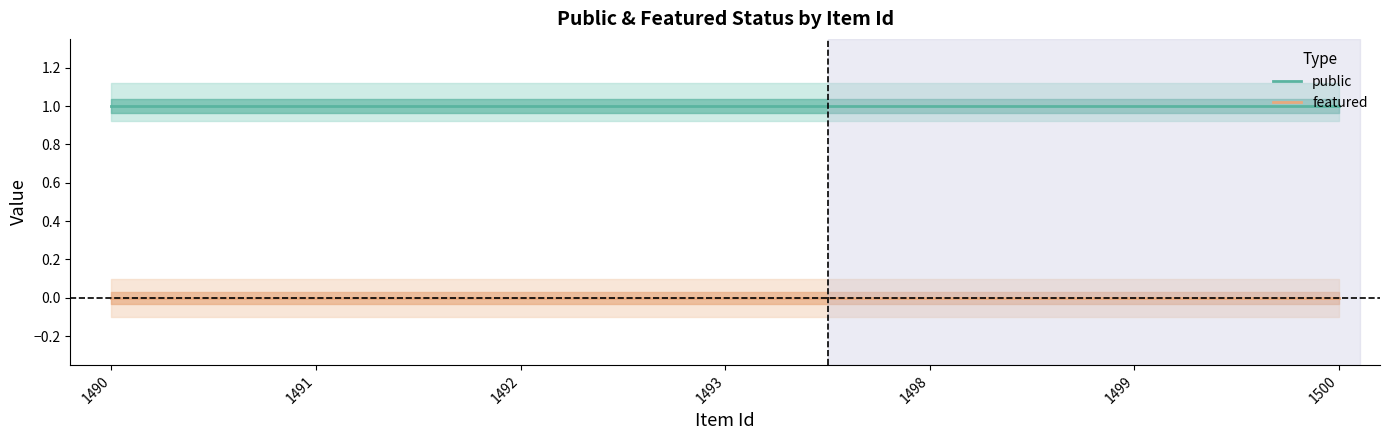

How many lines are shown in the chart?

2